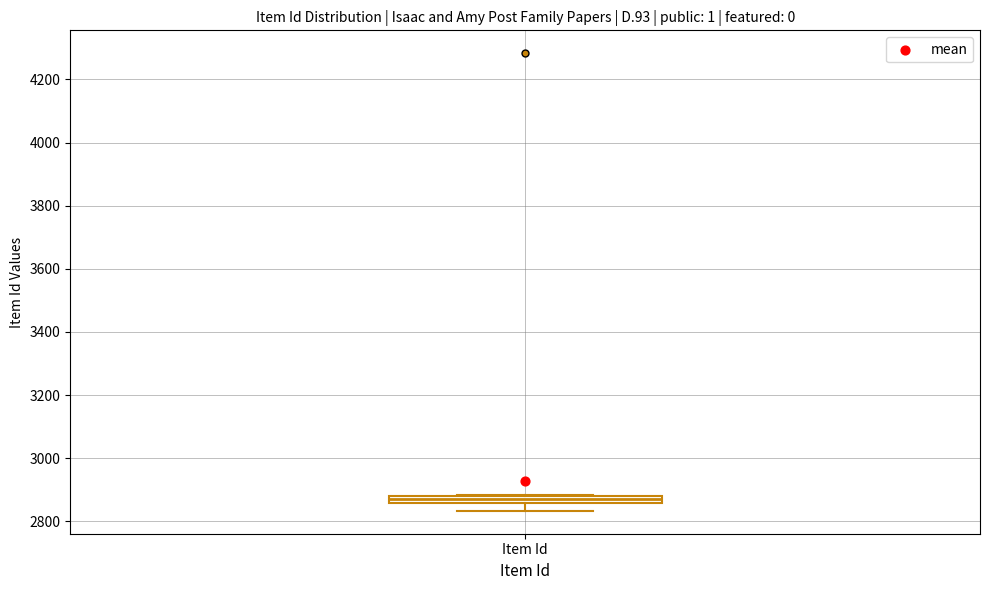

Where is the upper edge of the box for Item Id on the y-axis? The values are not printed on the chart, so give them approximately, as read against the axis.

2880